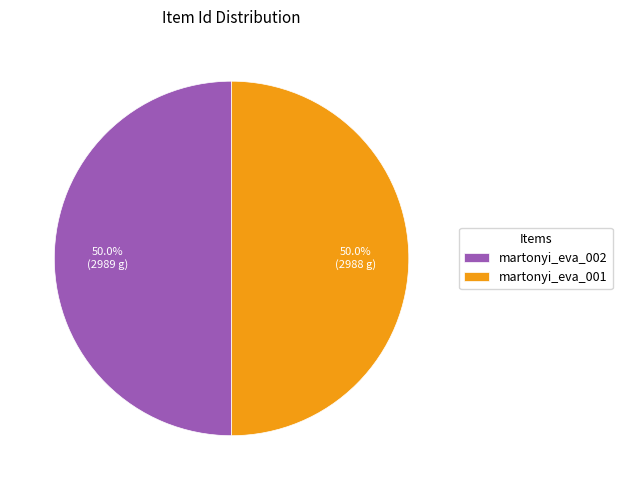

What is the ratio of the value at martonyi_eva_002 to the value at martonyi_eva_001?

1.0